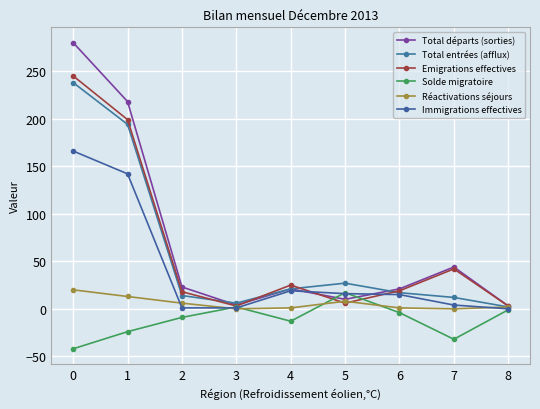

Read the Total départs (sorties) value at 1.

218